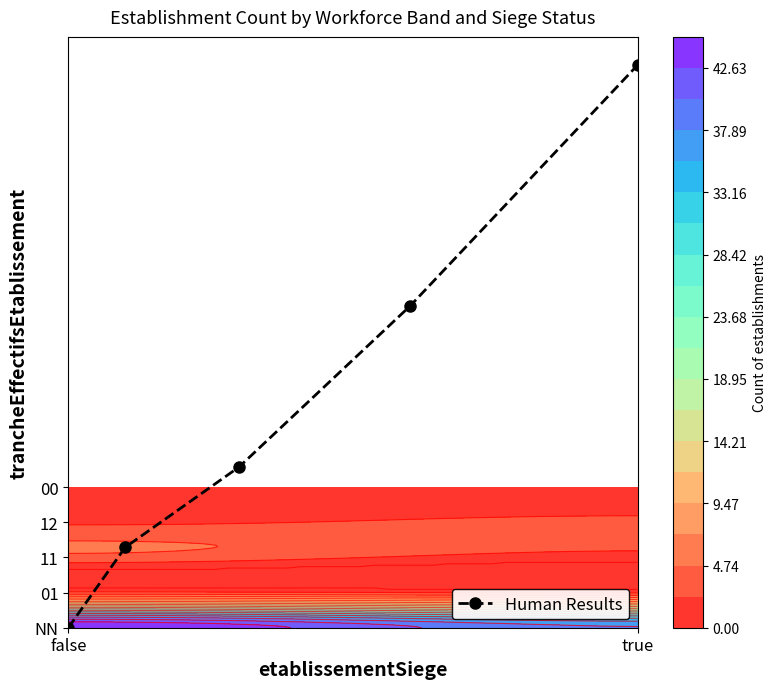

Reading right to left, what are all the values shown in this chart?

16.0	9.1	4.6	2.3	0.0